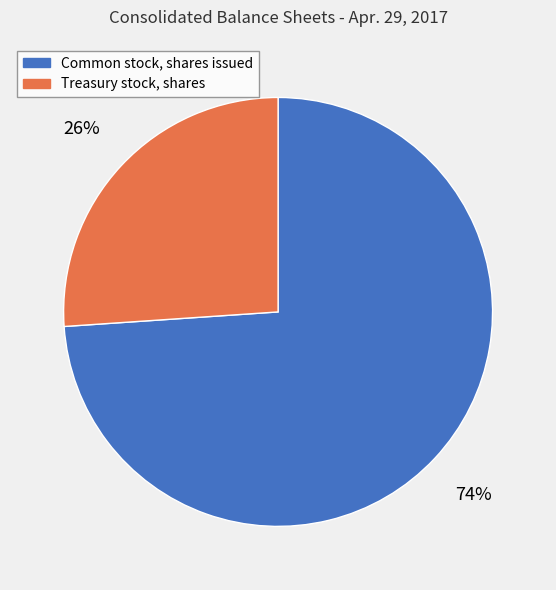

Count the number of slices in the pie.

2